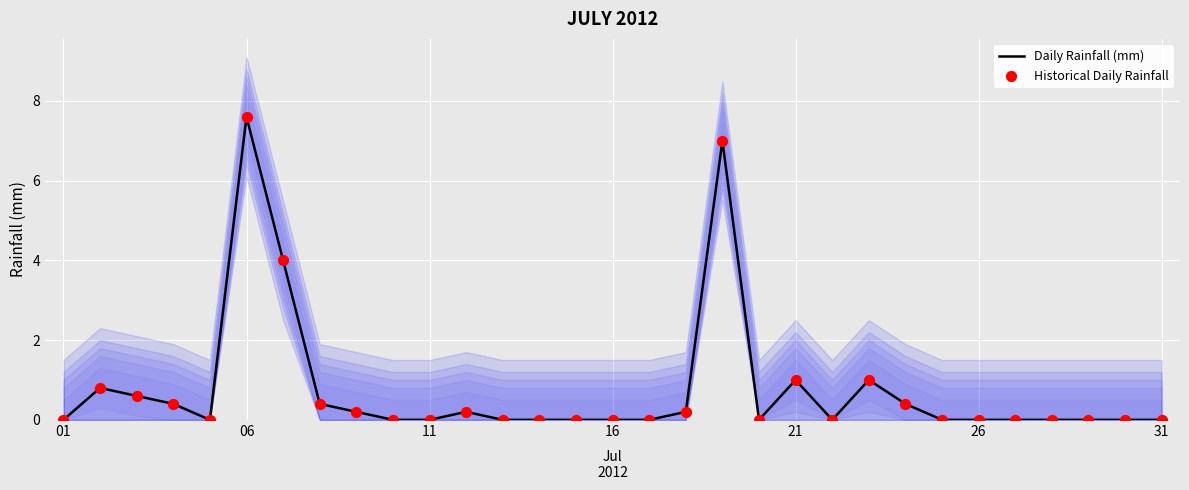

Which series contains the highest Y value?

Daily Rainfall (mm)